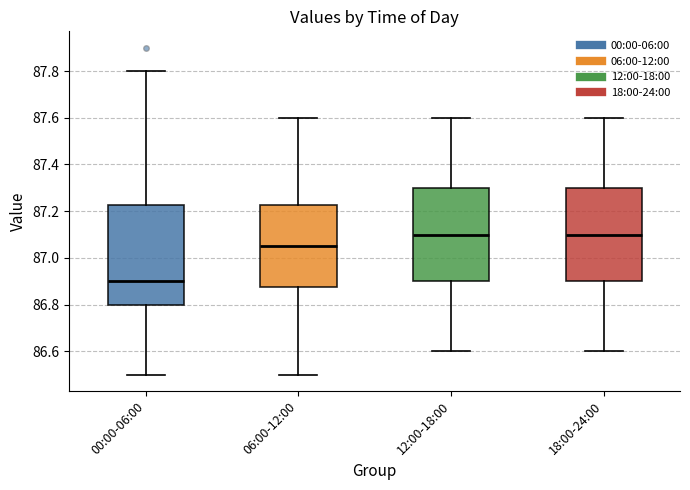

Where does the upper whisker of the box for 06:00-12:00 end on the y-axis? The values are not printed on the chart, so give them approximately, as read against the axis.

87.60